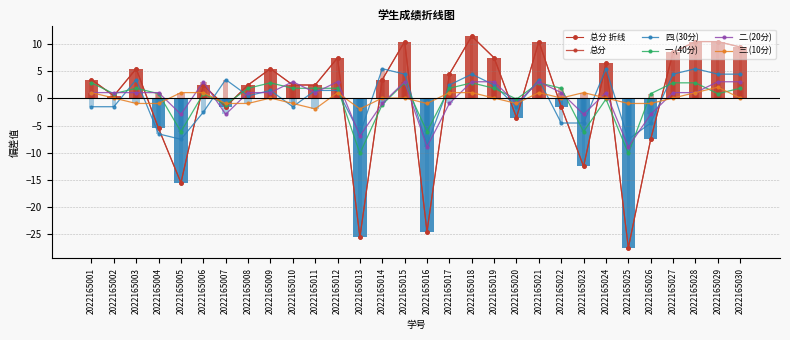

What are all the series names shown in the legend?

总分 折线, 总分, 四.(30分), 一.(40分), 二.(20分), 三.(10分)